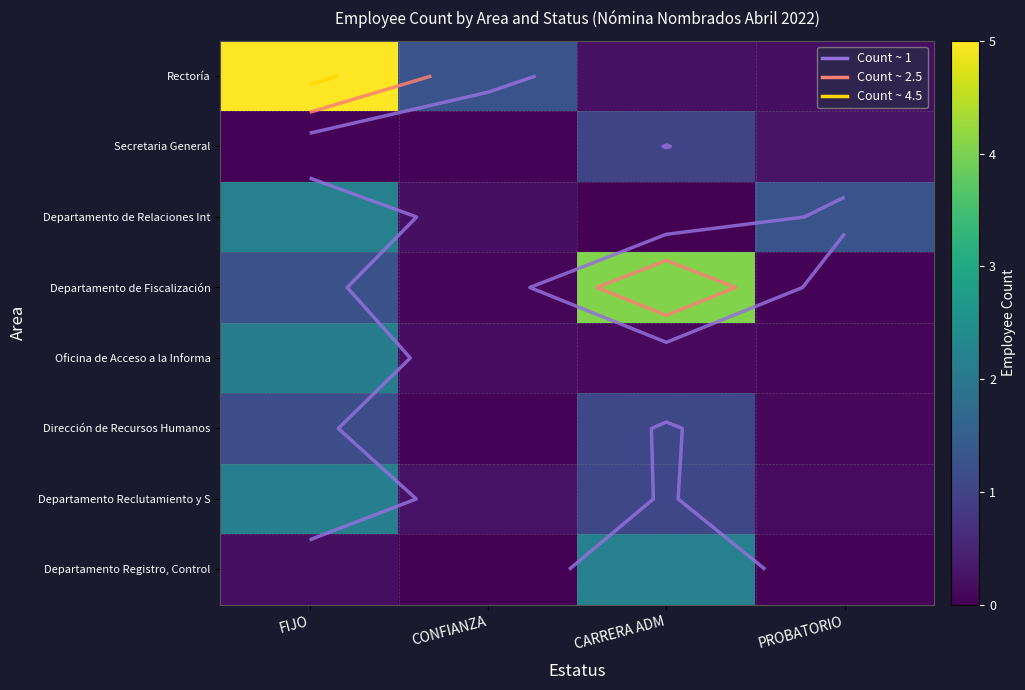

Where does the Departamento de Fiscalización series first go above 1?

FIJO